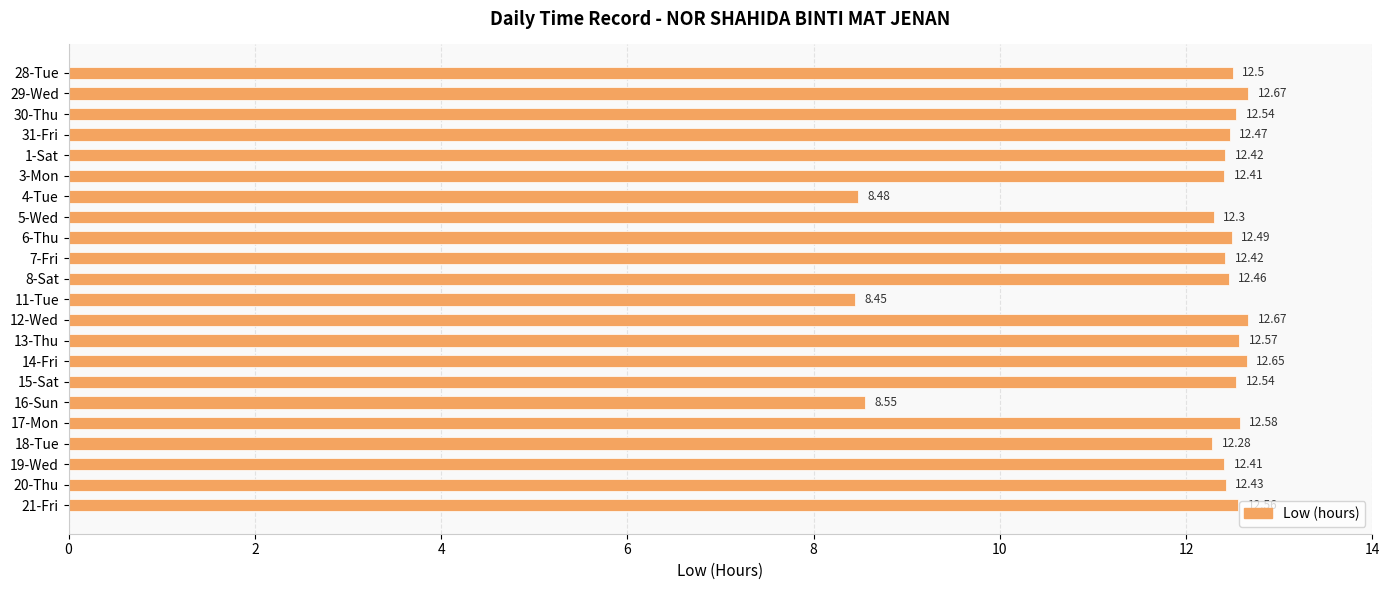

Which has a higher value, 6-Thu or 3-Mon?

6-Thu